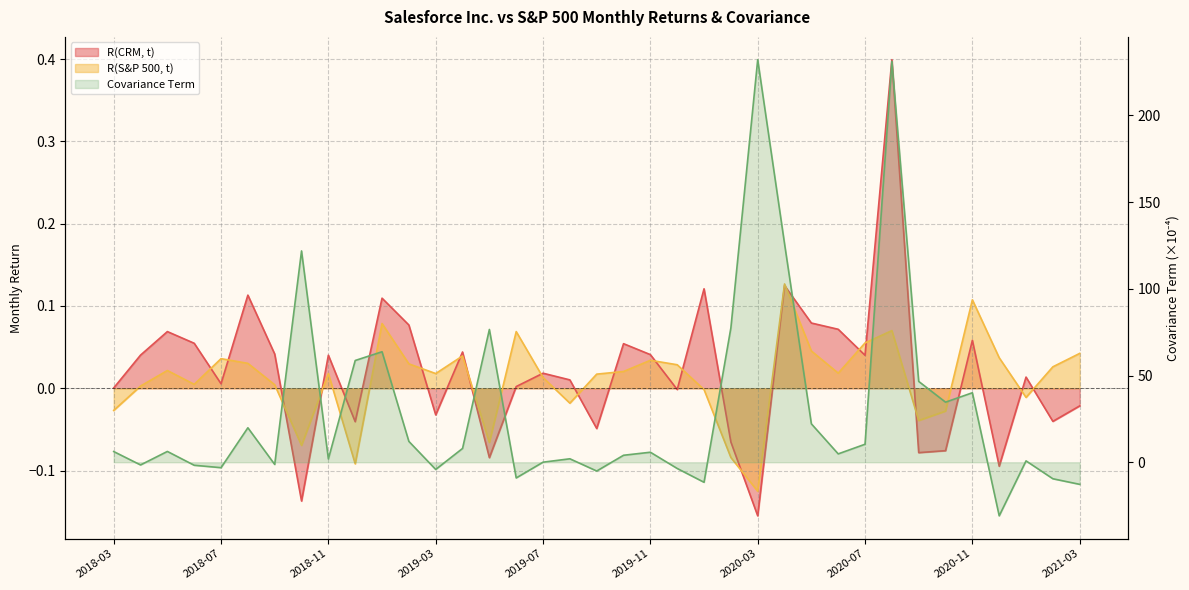

What is the maximum value for Covariance Term?

232.2